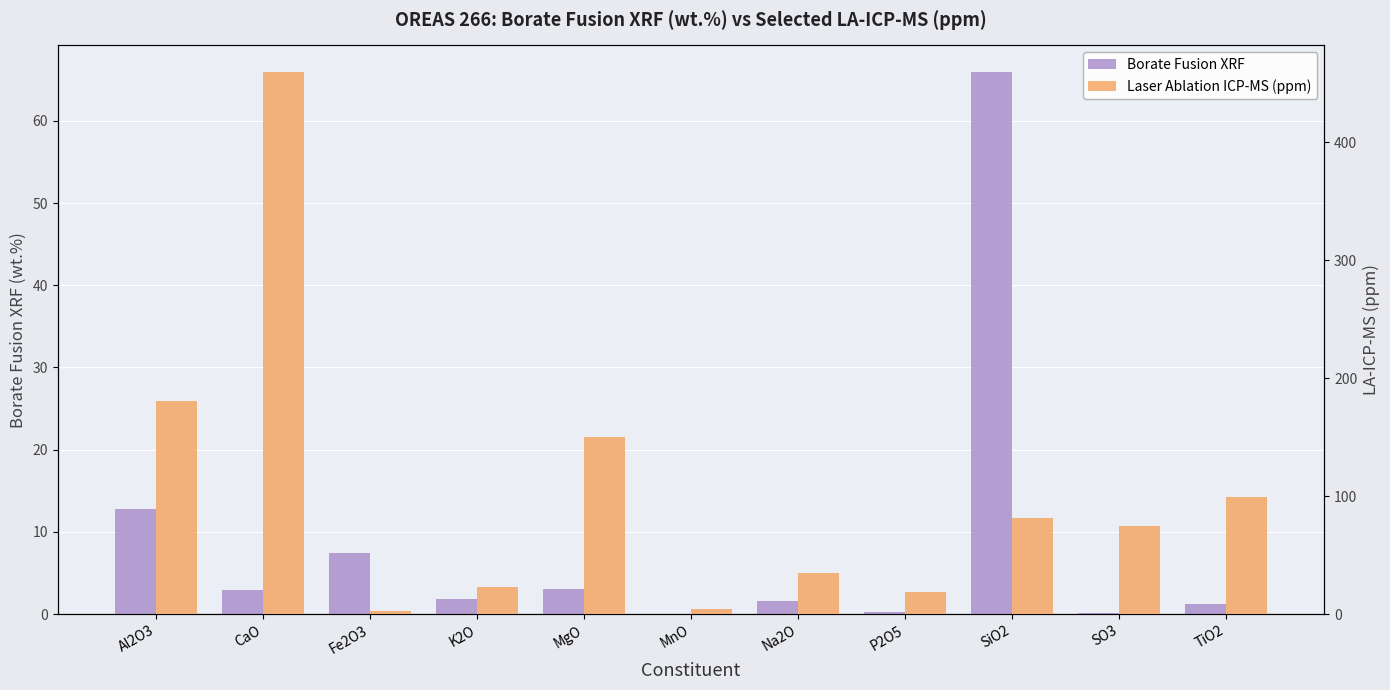

List the series in order of their peak value, highest first.

Laser Ablation ICP-MS (ppm), Borate Fusion XRF